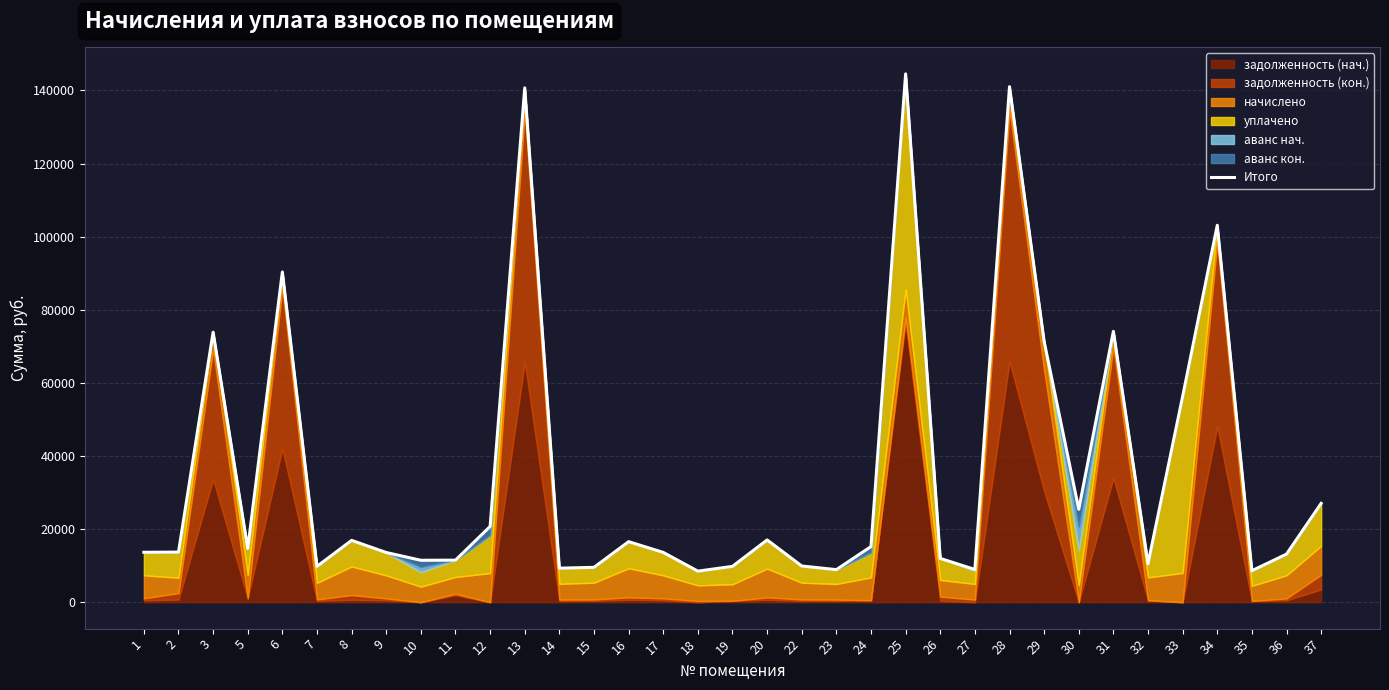

Reading right to left, list all the values displayed in this chart.

27034.8	13155.5	8611.2	103112.1	56274.2	10534.1	74091.0	25427.3	71333.1	141016.0	8951.8	11983.6	144525.9	15220.4	8910.2	9900.4	17038.7	9805.9	8496.5	13624.7	16564.5	9538.0	9310.8	140694.8	20720.5	11507.3	11472.6	13593.8	16914.6	9804.4	90336.9	14701.1	73864.0	13703.8	13655.8